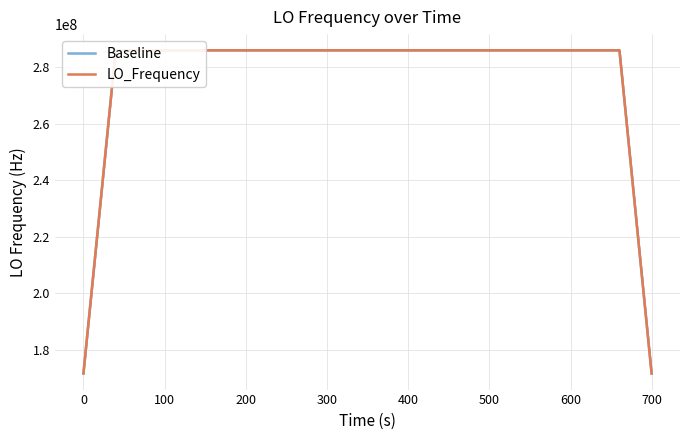

What is the highest value of the LO_Frequency series?

286047016.8